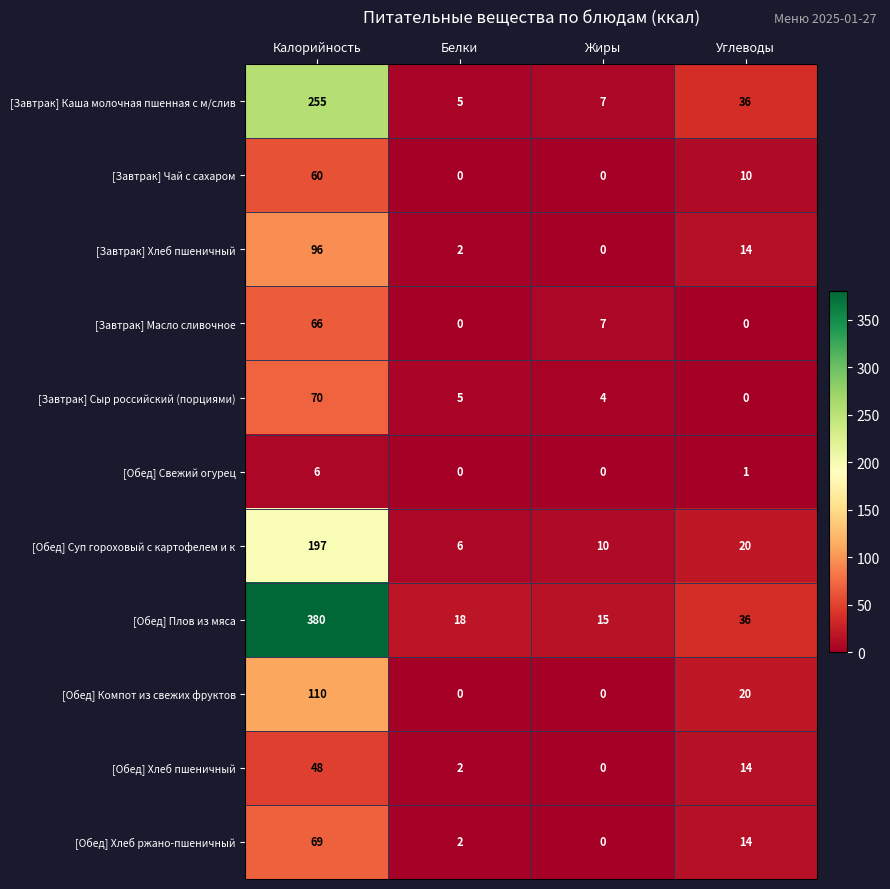

Which series changed the most between Калорийность and Белки?

[Обед] Плов из мяса